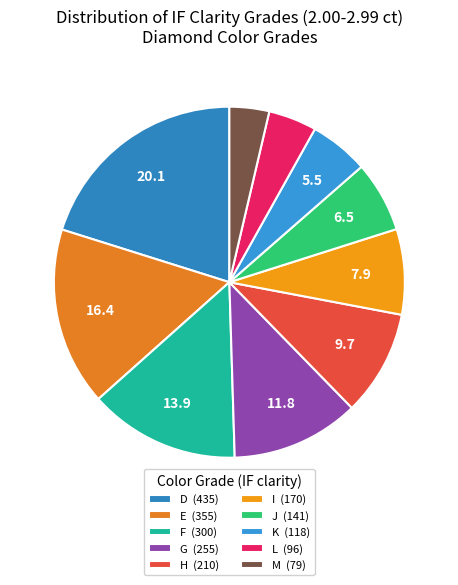

Which has a higher value, L or F?

F